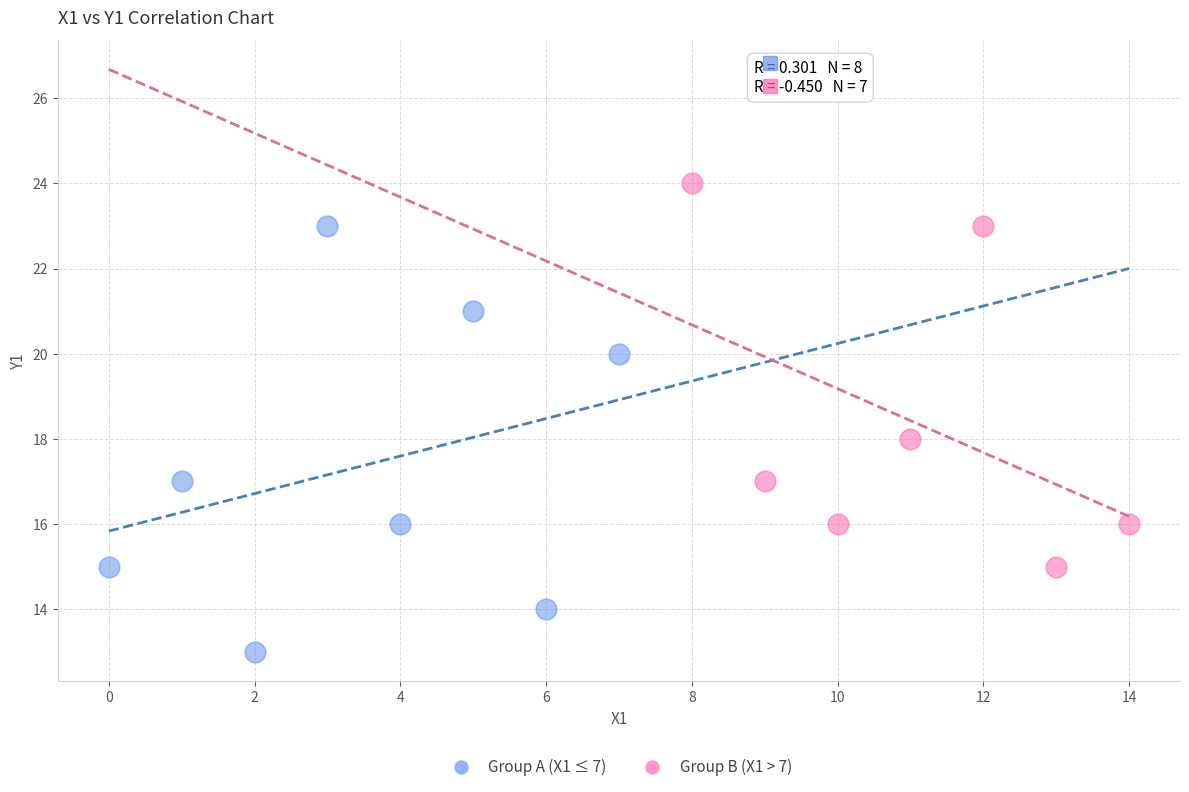

Which series contains the lowest Y value?

Group A (X1 ≤ 7)